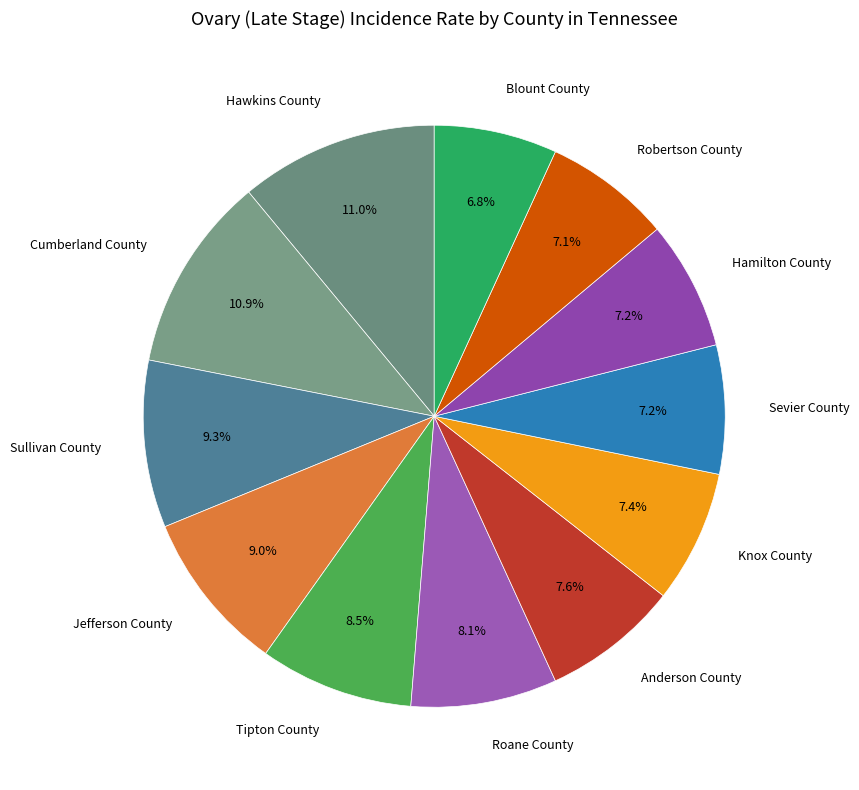

What percentage do Sevier County and Hawkins County together represent?

18.2%